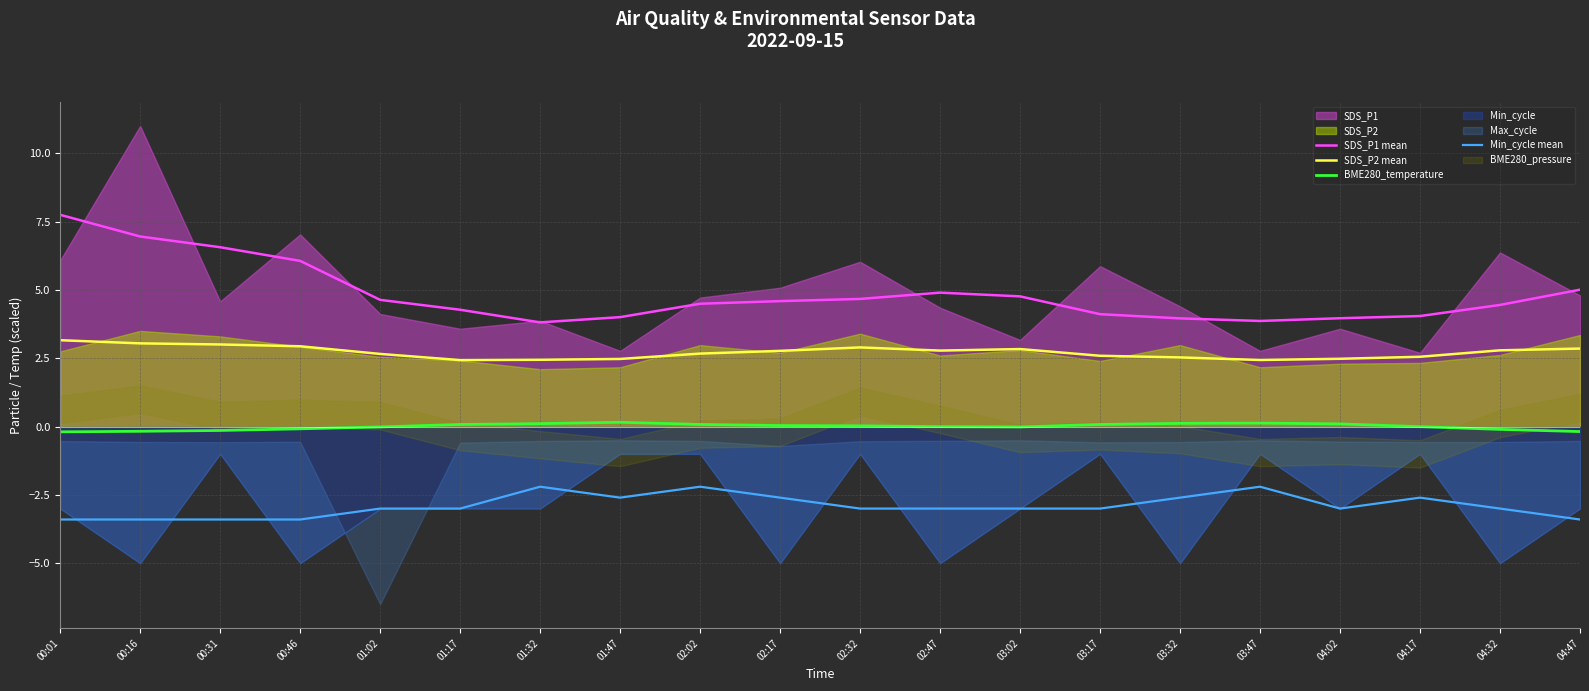

What is the label of the 11th point from the right?

02:17